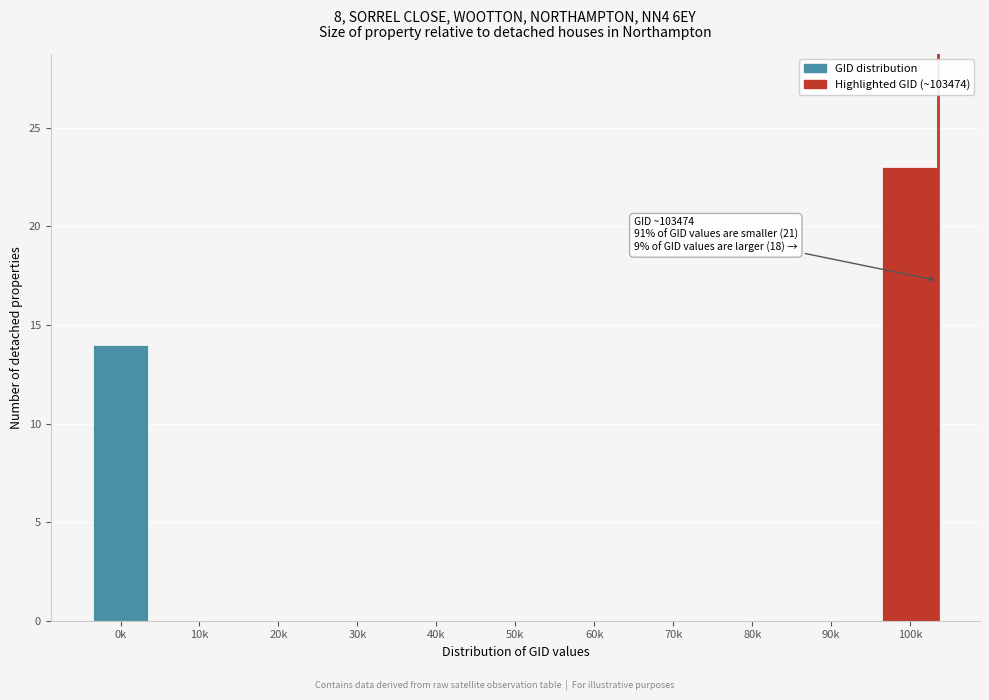

Reading right to left, what are all the values shown in this chart?

100k=23	90k=0	80k=0	70k=0	60k=0	50k=0	40k=0	30k=0	20k=0	10k=0	0k=14